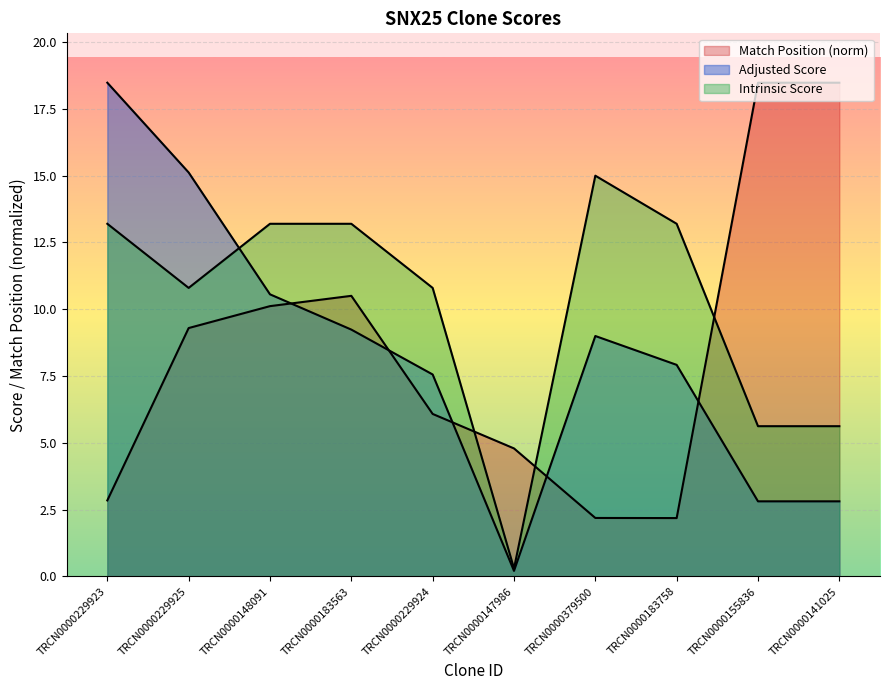

Between which two adjacent categories do Match Position and Adjusted Score first intersect?

TRCN0000148091 and TRCN0000183563